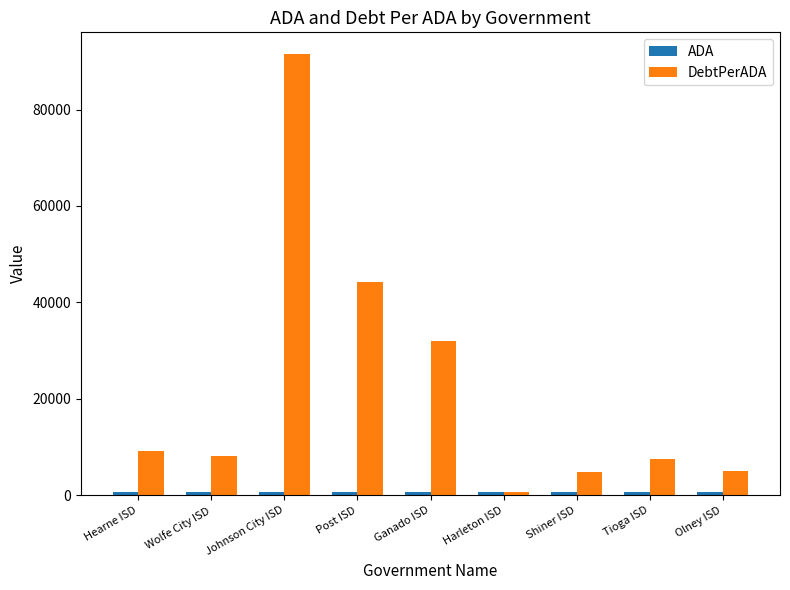

At which category is the sum across all series the highest?

Johnson City ISD